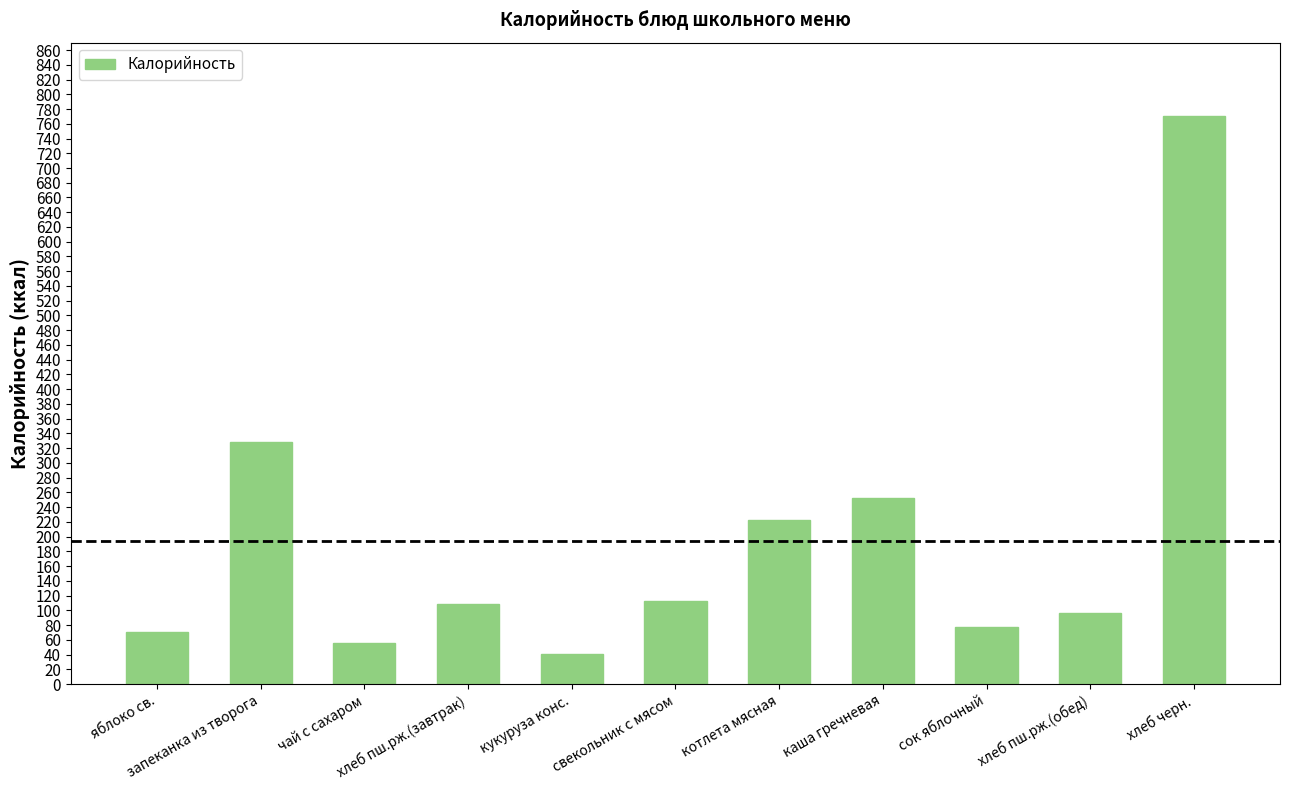

Where does the data first go above 108?

запеканка из творога